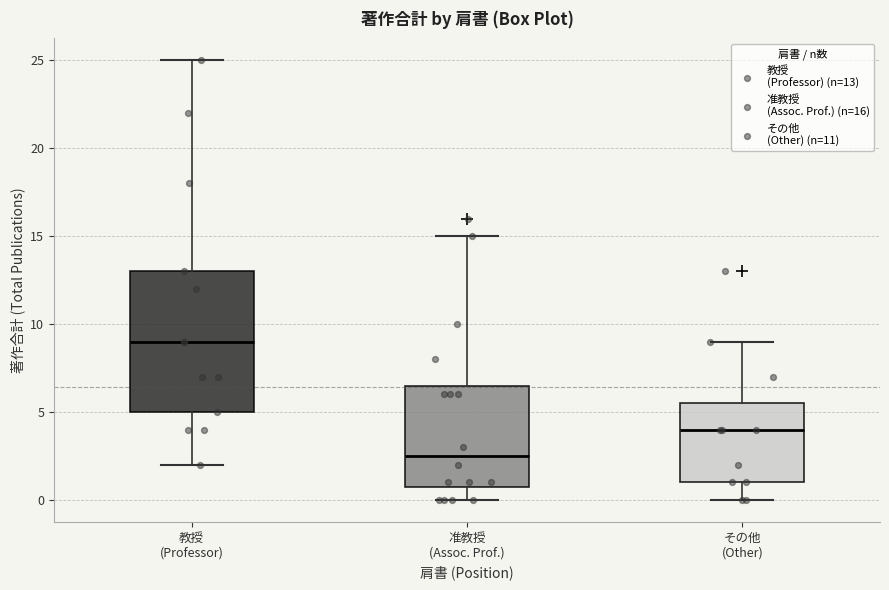

Reading left to right, read every box against the y-axis: the position of its median line, the range the box covers, and the ends of its whiskers. The values are not printed on the chart, so give them approximately, as read against the axis.

教授 (Professor): median 9.0, box 5.0 to 13.0, whiskers 2.0 to 25.0
准教授 (Assoc. Prof.): median 2.5, box 1.0 to 6.5, whiskers 0.0 to 15.0
その他 (Other): median 4.0, box 1.0 to 5.5, whiskers 0.0 to 9.0